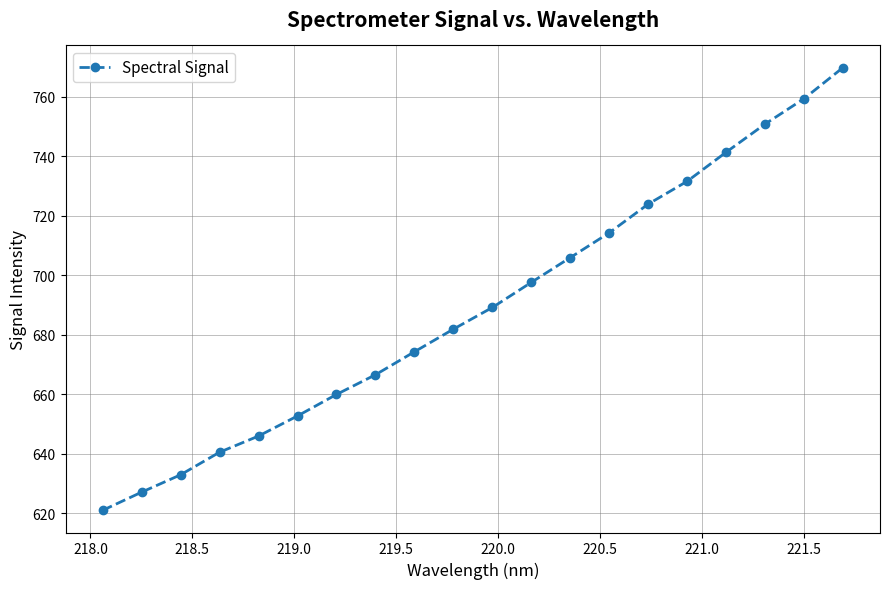

What is the value of the 18th point from the left?

750.9